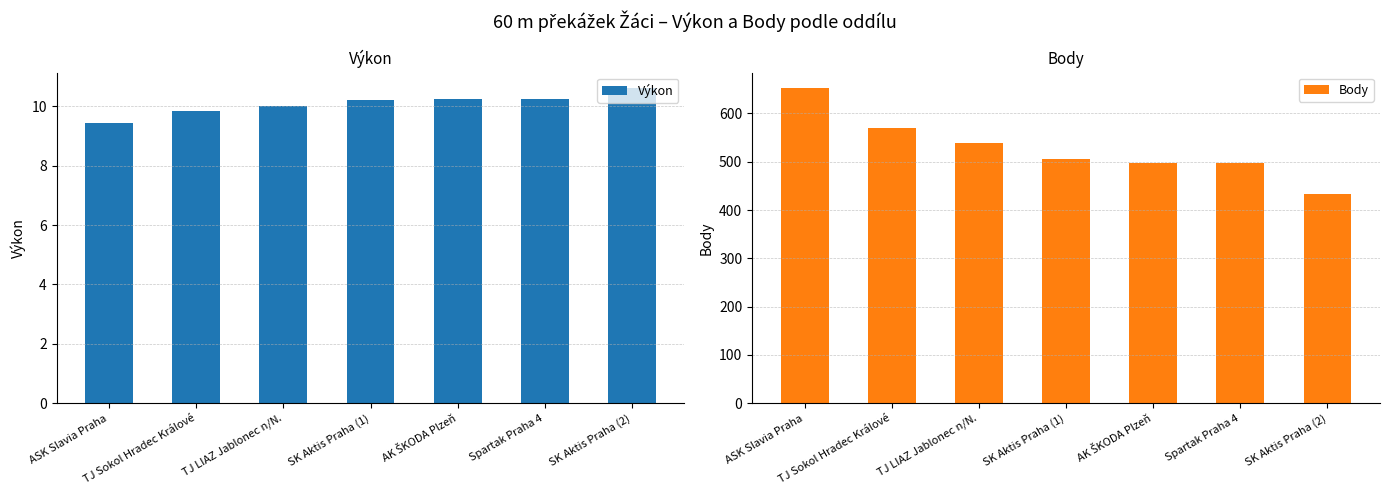

What is the total value across all series at SK Aktis Praha (1)?

516.2